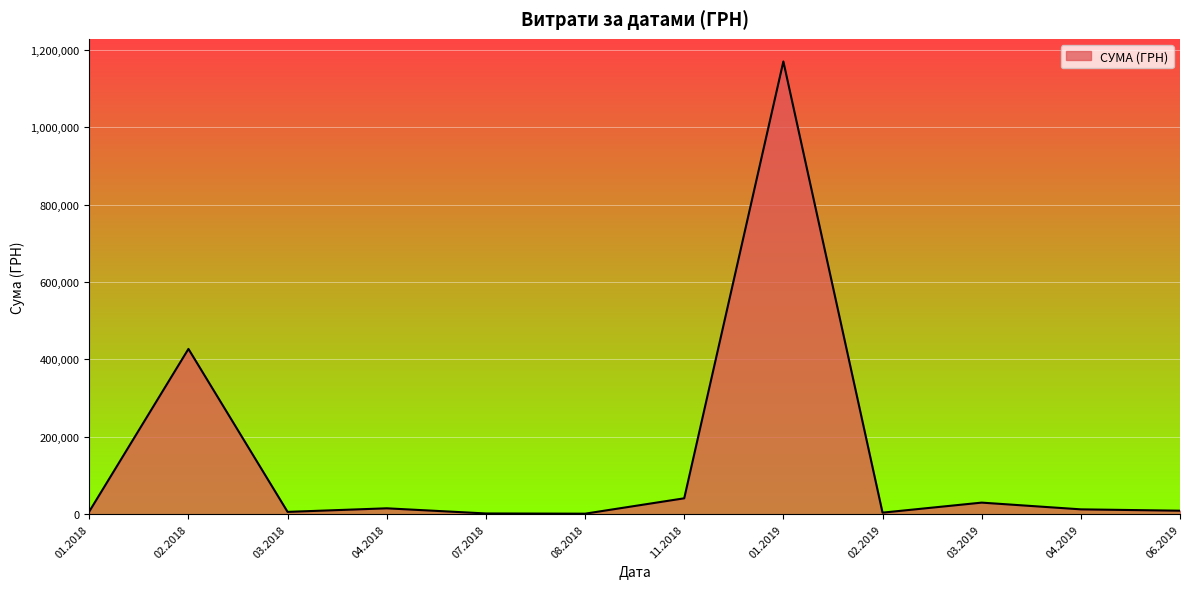

What is the ratio of the value at 11.2018 to the value at 03.2019?

1.4